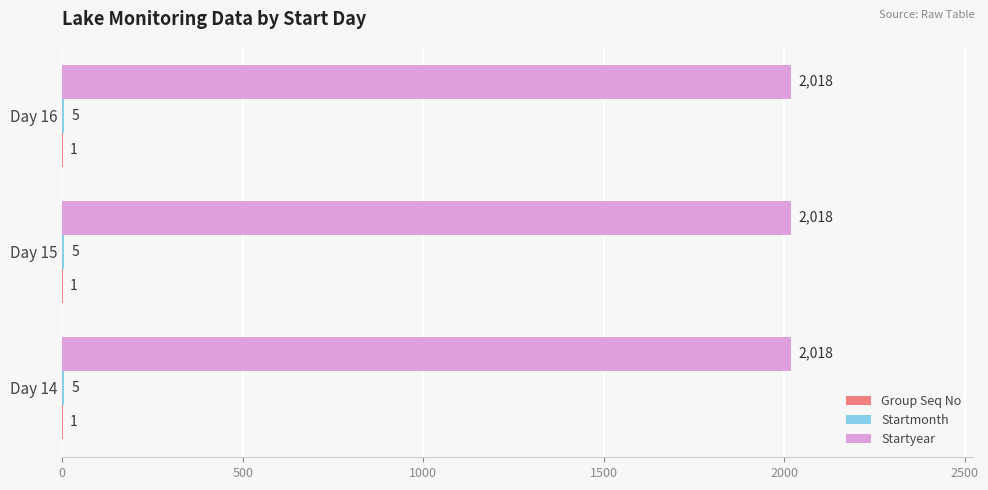

Which series has the largest total across all categories?

Startyear